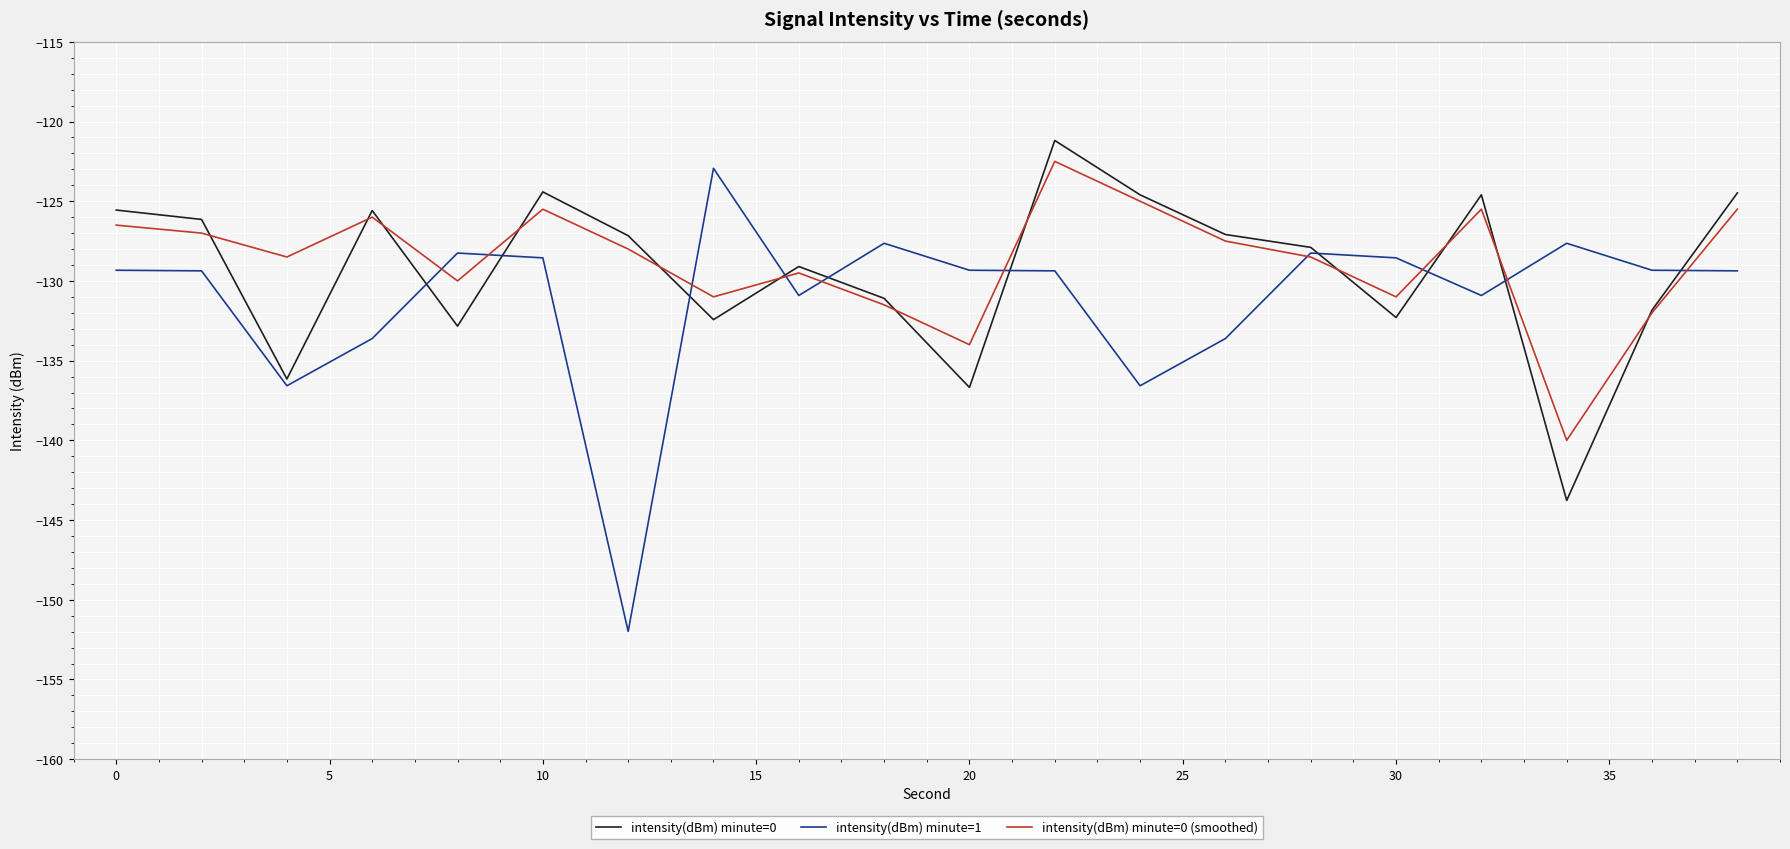

What is the greatest value displayed?

-121.2